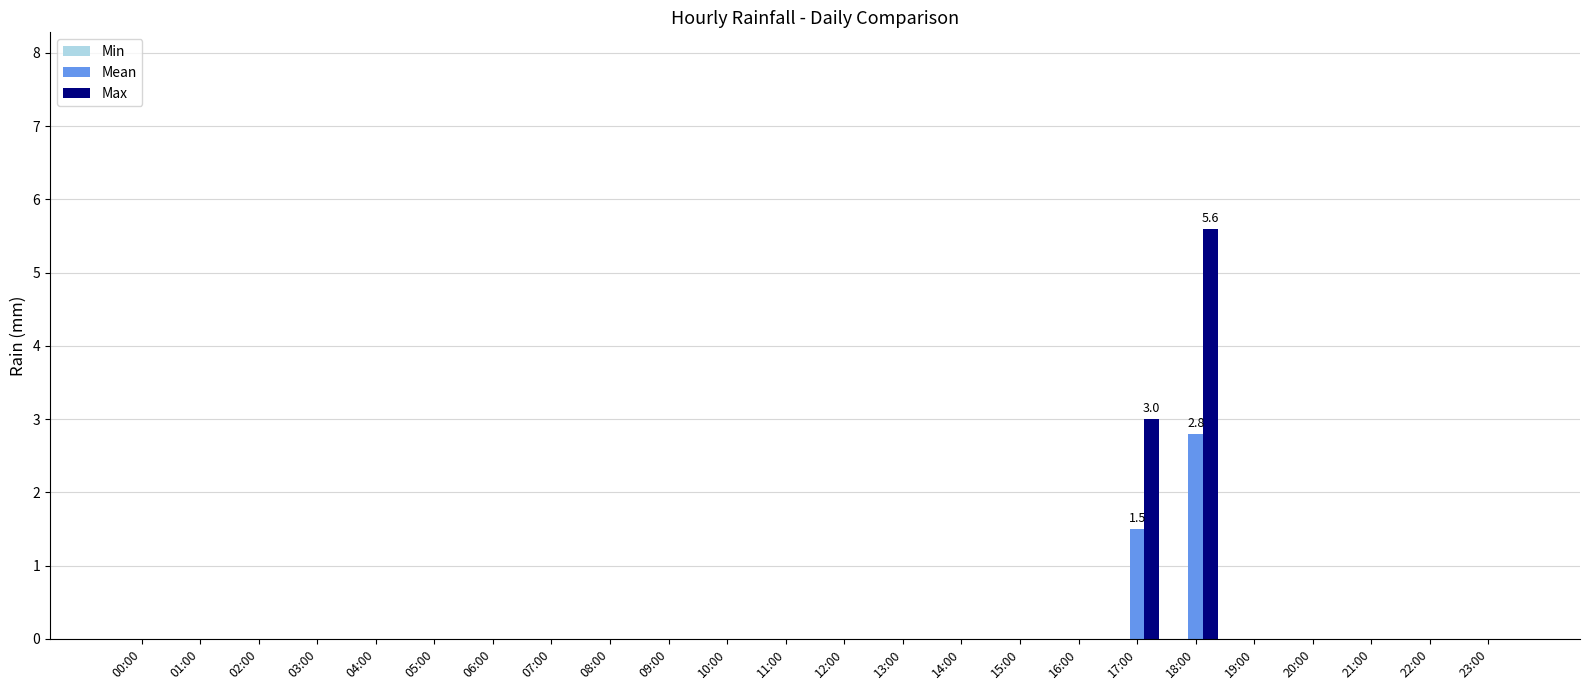

The value of Max at 22:00 is 0.0. True or false?

True